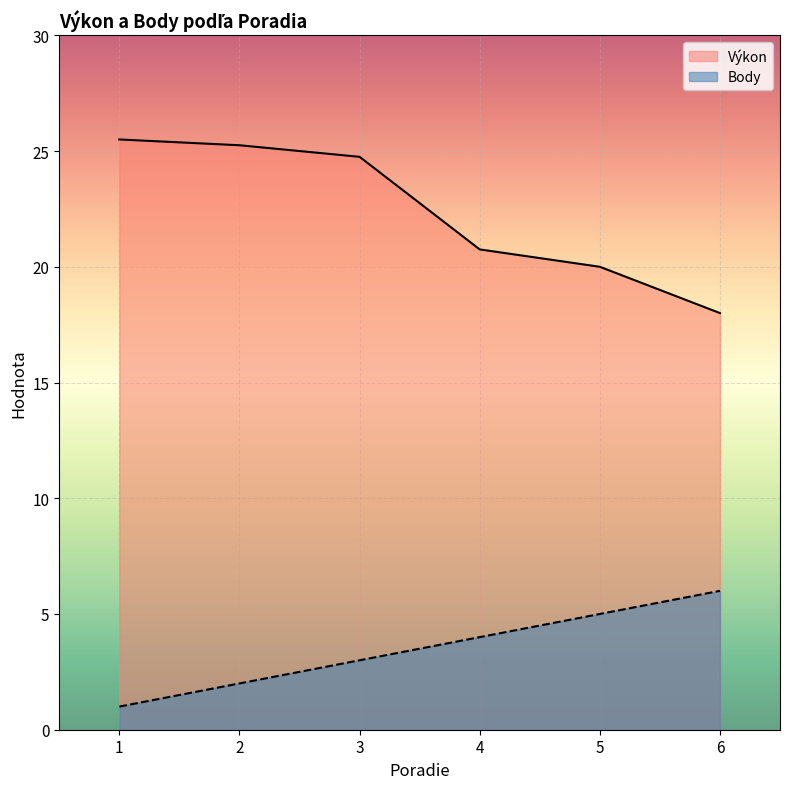

Rank the series at 4 from highest to lowest value.

Výkon, Body